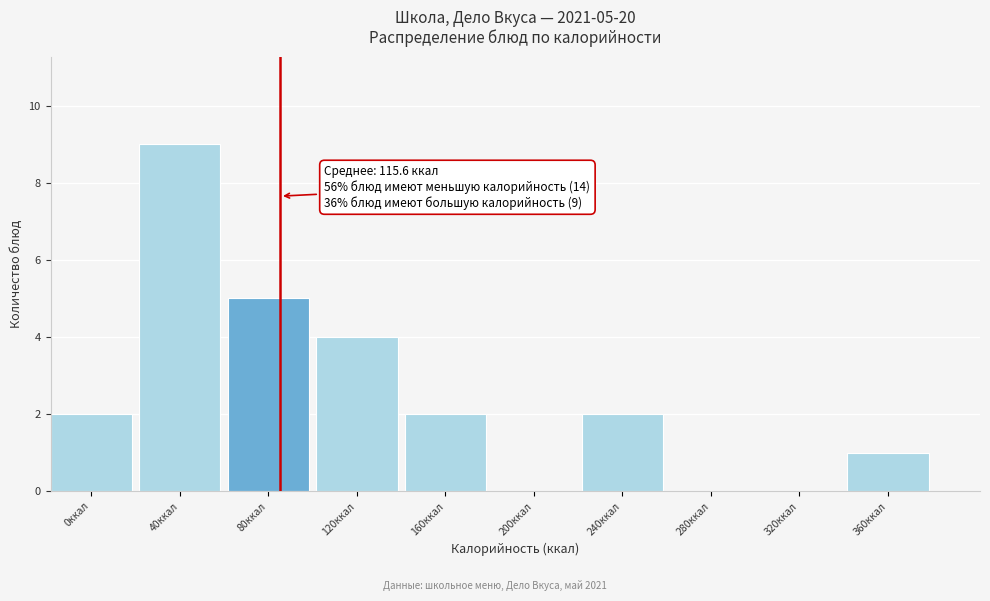

Reading right to left, what are all the values shown in this chart?

360ккал=1	320ккал=0	280ккал=0	240ккал=2	200ккал=0	160ккал=2	120ккал=4	80ккал=5	40ккал=9	0ккал=2